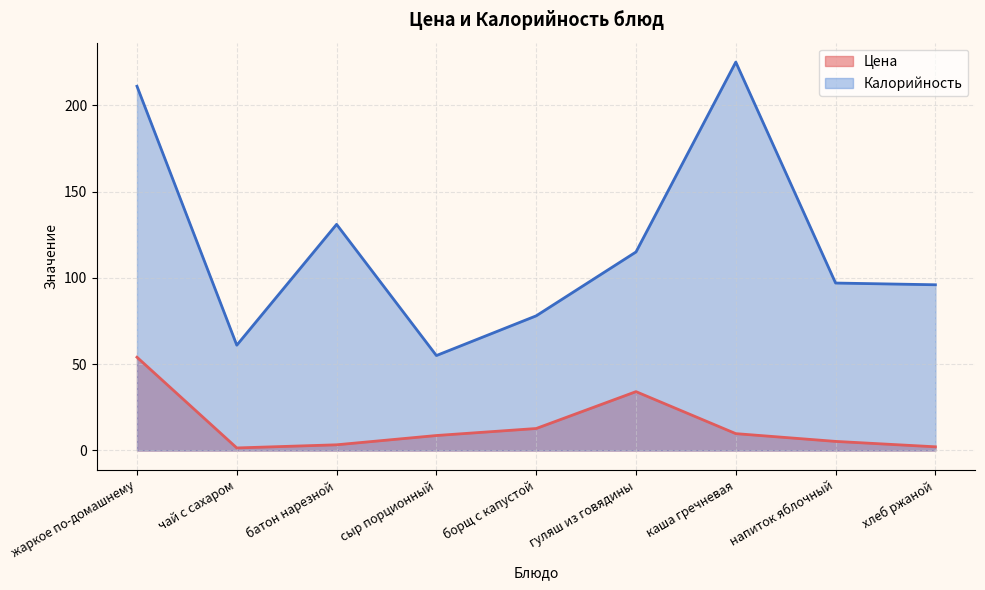

Count the number of data series in this chart.

2